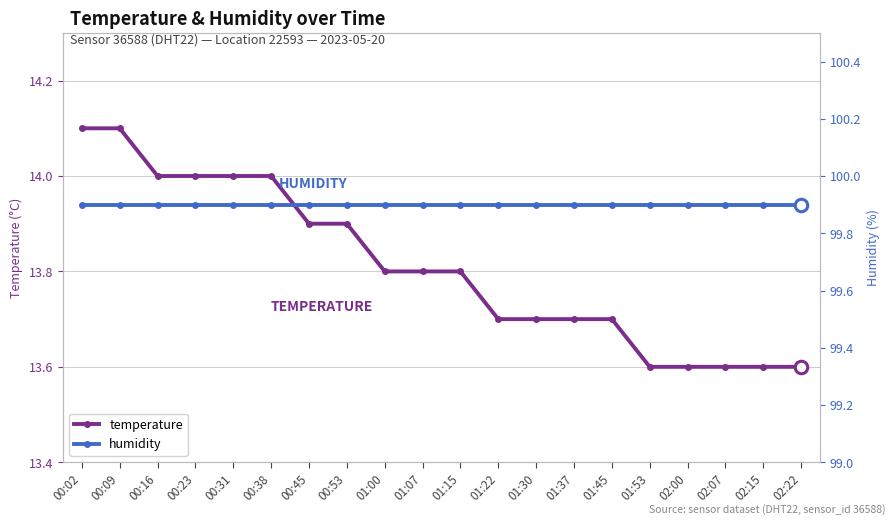

Which category has the highest value in the humidity series?

00:02